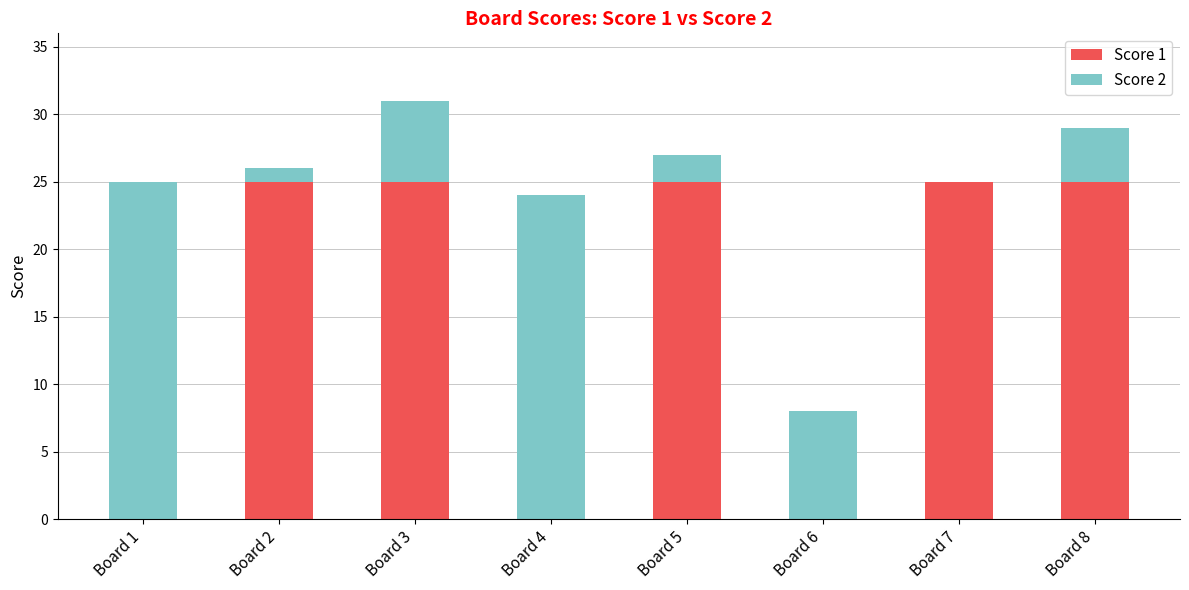

The value of Score 1 at Board 7 is 7. True or false?

False